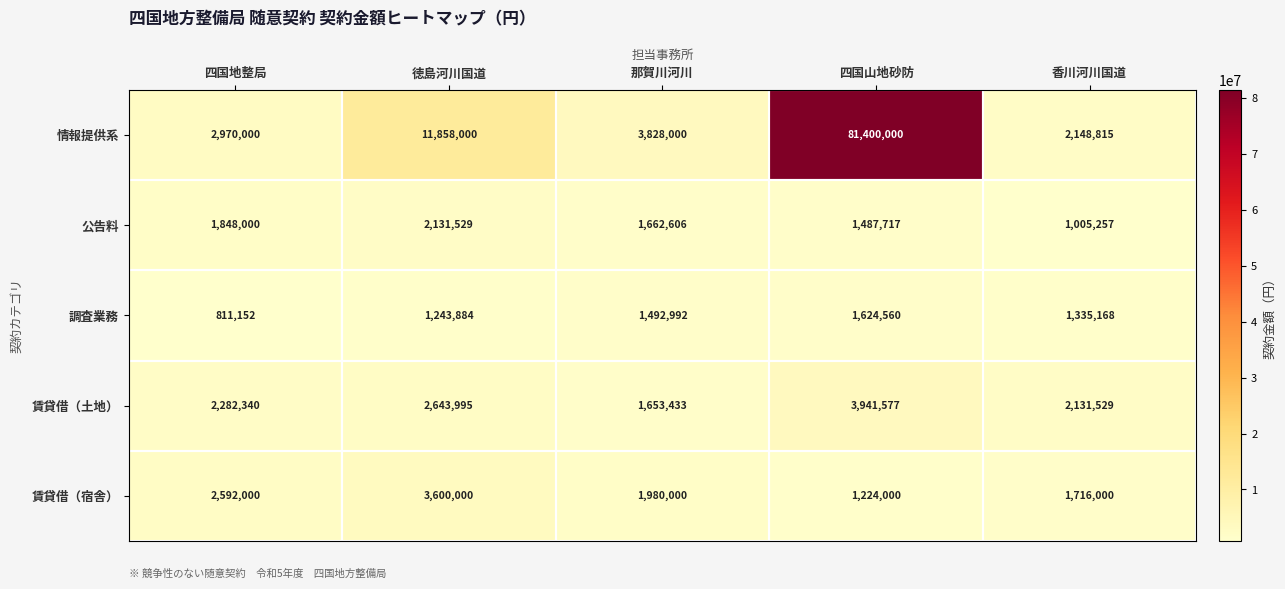

Which series changed the most between 四国地整局 and 香川河川国道?

賃貸借（宿舎）